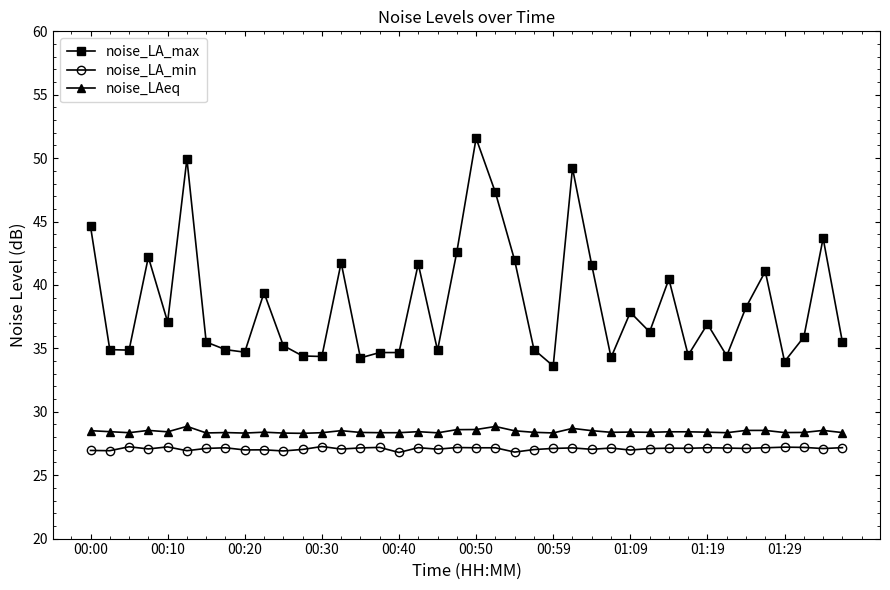

Which series has the largest total across all categories?

noise_LA_max